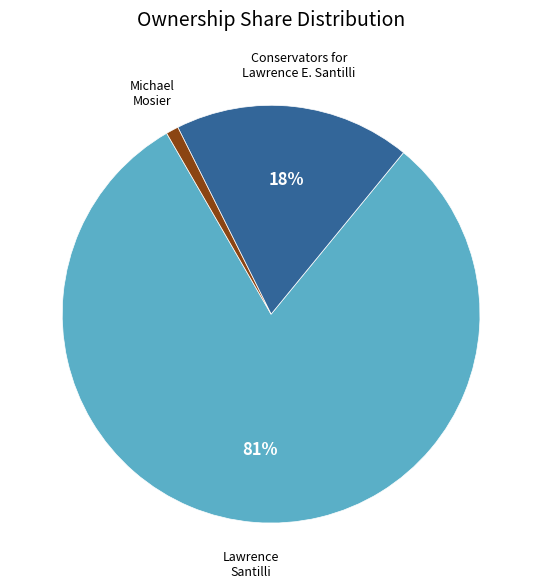

Is it true that Lawrence Santilli is 69% of the pie?

False